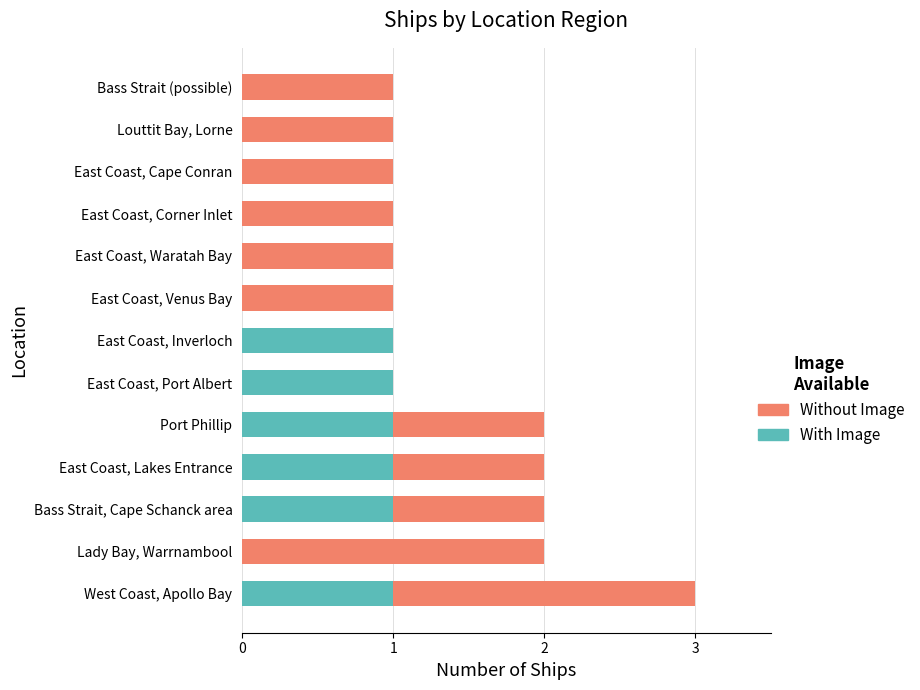

At which category is the sum across all series the highest?

West Coast, Apollo Bay